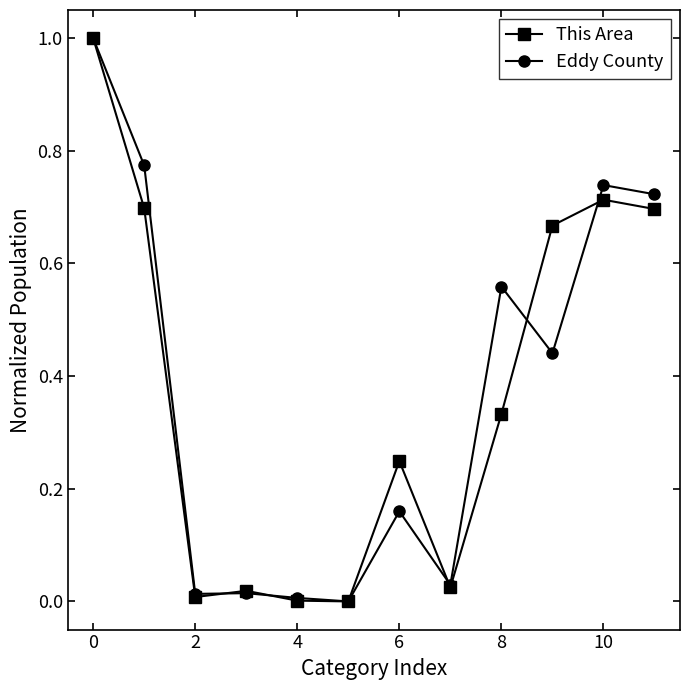

How many interior local valleys does the This Area series have?

3